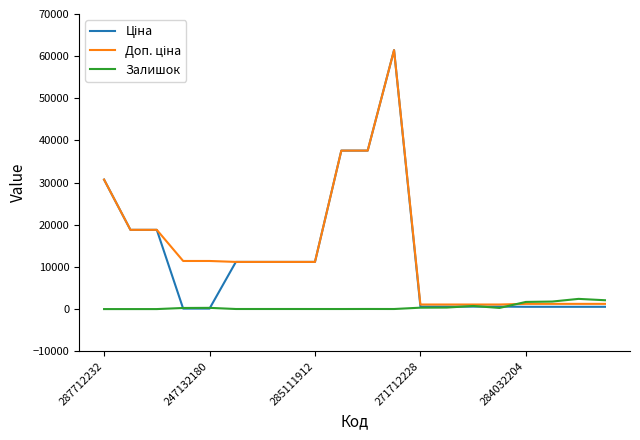

What is the maximum value shown in the chart?

61434.3